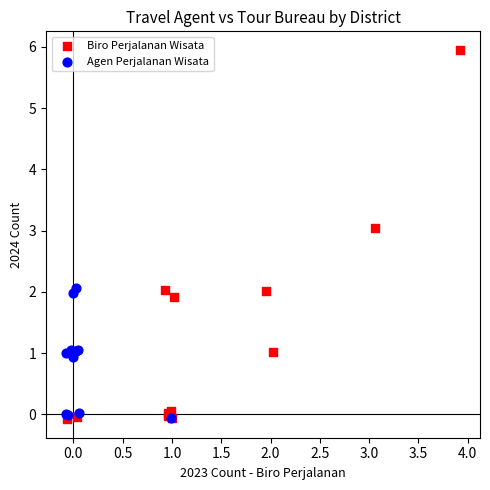

Which series reaches the maximum Y coordinate?

Biro Perjalanan Wisata